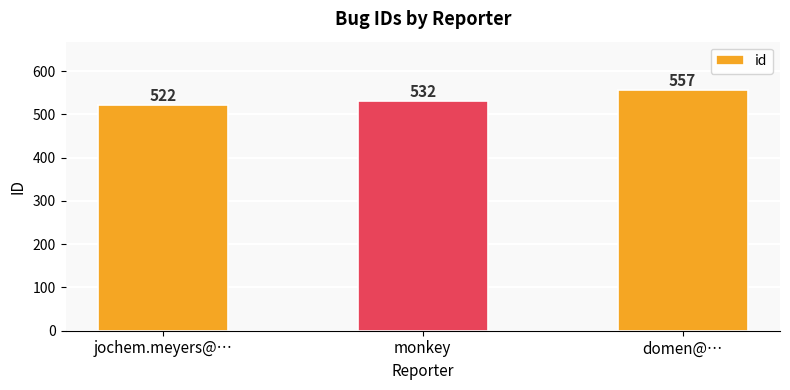

Where is the data nearest to the value 539?

monkey